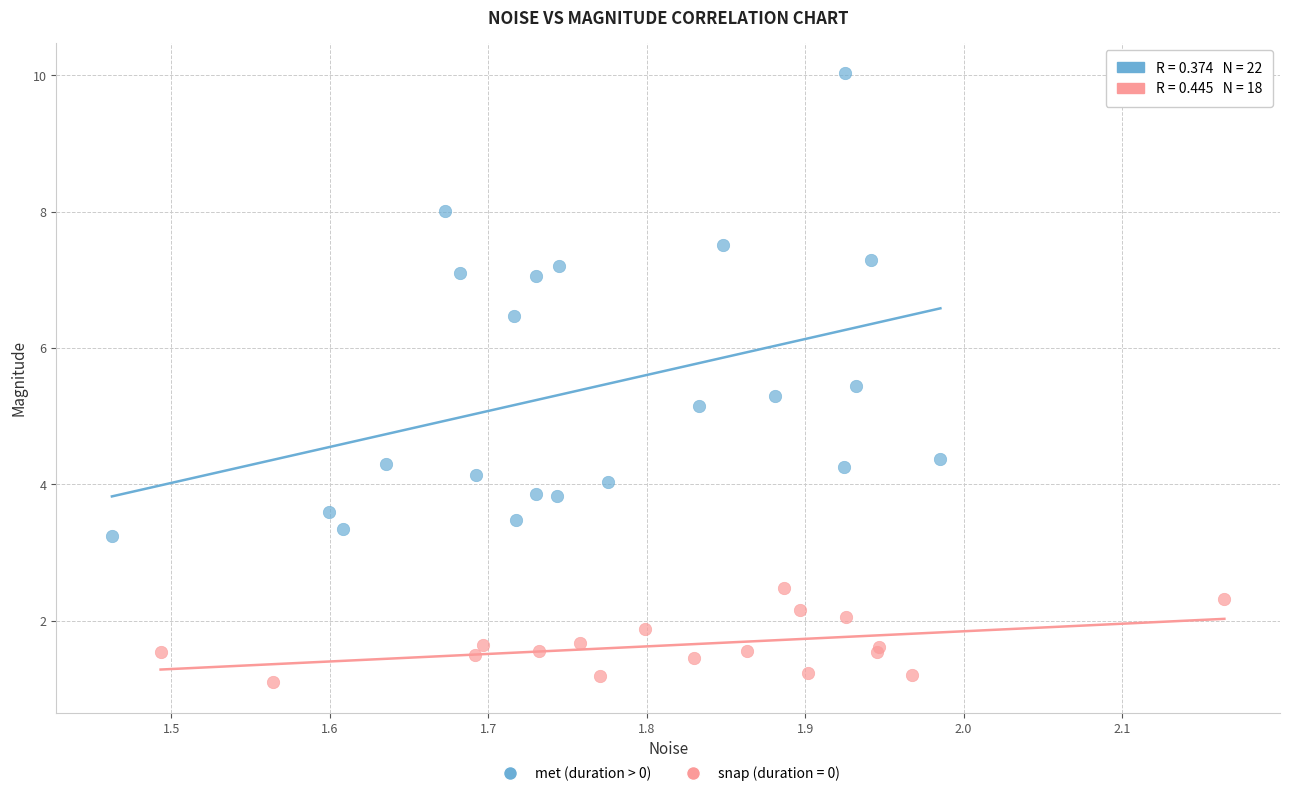

Which series reaches the maximum Y coordinate?

met (duration > 0)